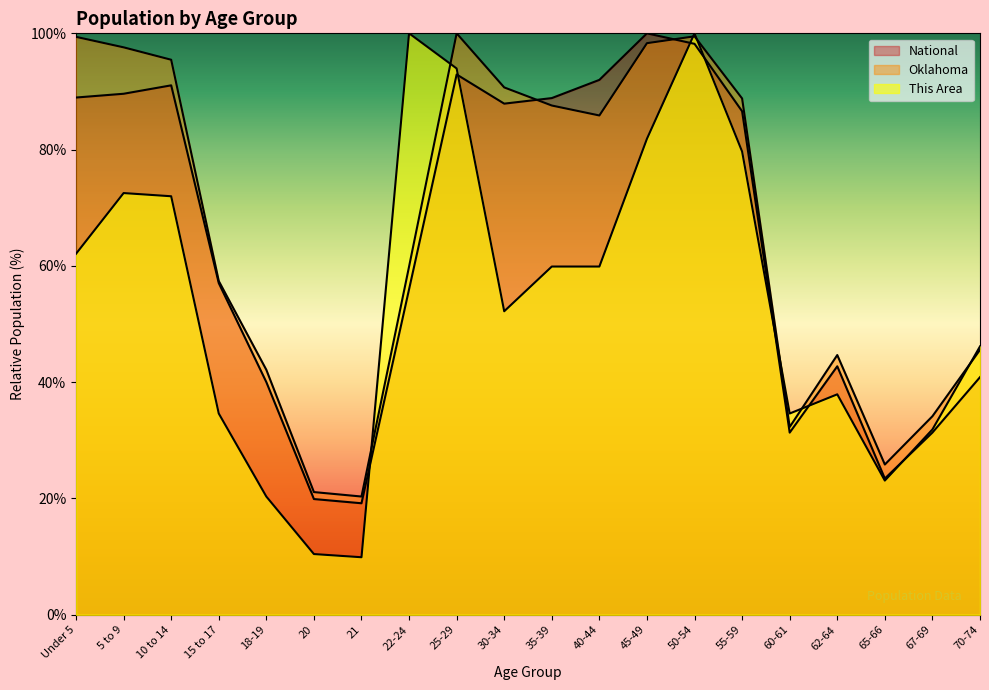

What is the sum of all This Area values?

1083.0